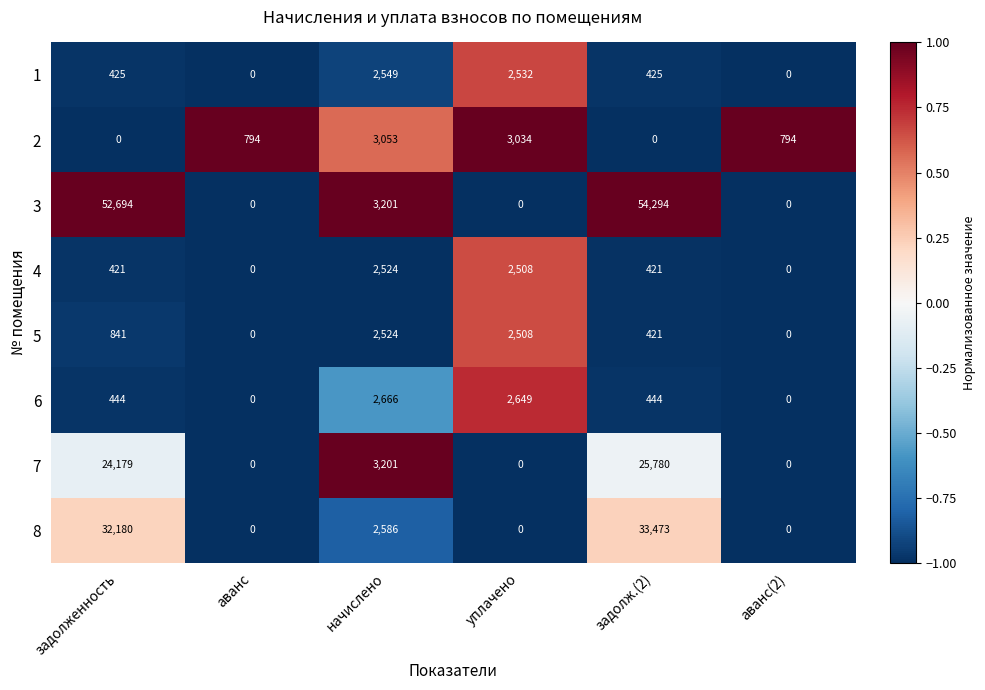

What is the greatest value displayed?

54294